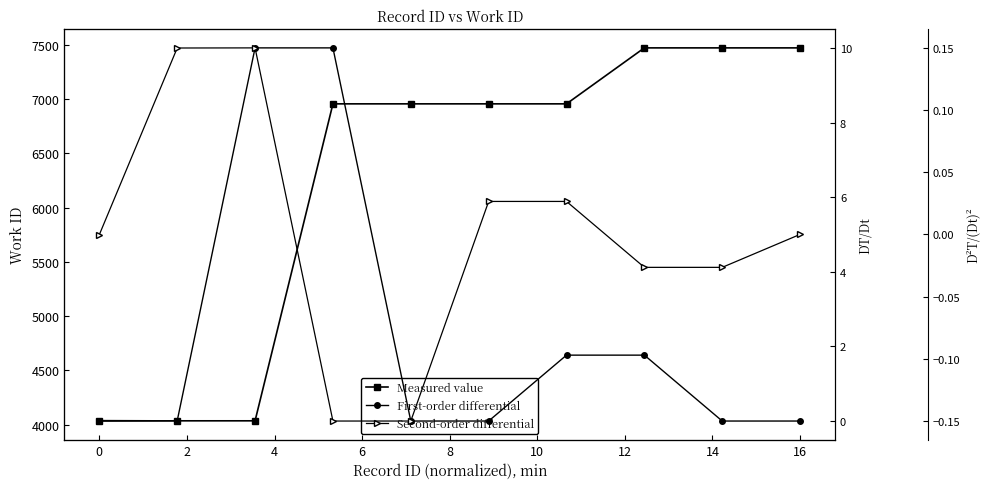

True or false: Measured value has more than 2 points higher than both neighbors.

False